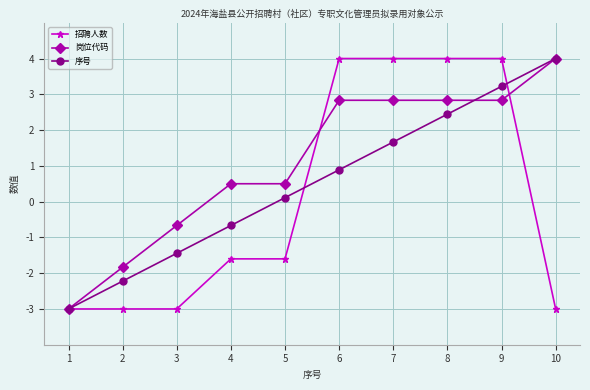

What is the value of the 序号 point at the 4th from the left?

-0.7